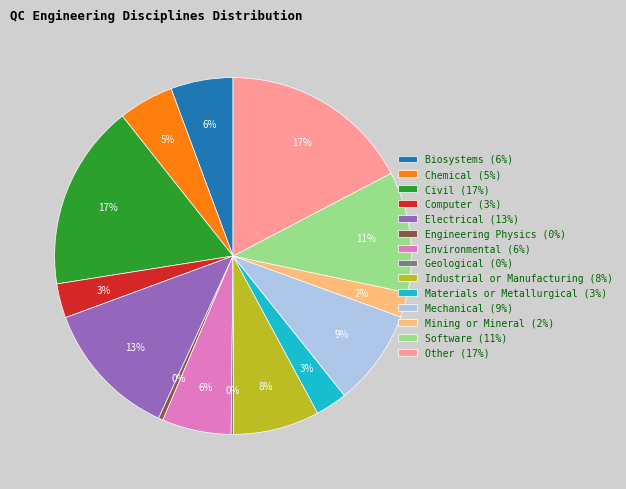

Is the sum of Industrial or Manufacturing and Engineering Physics greater than half?

No